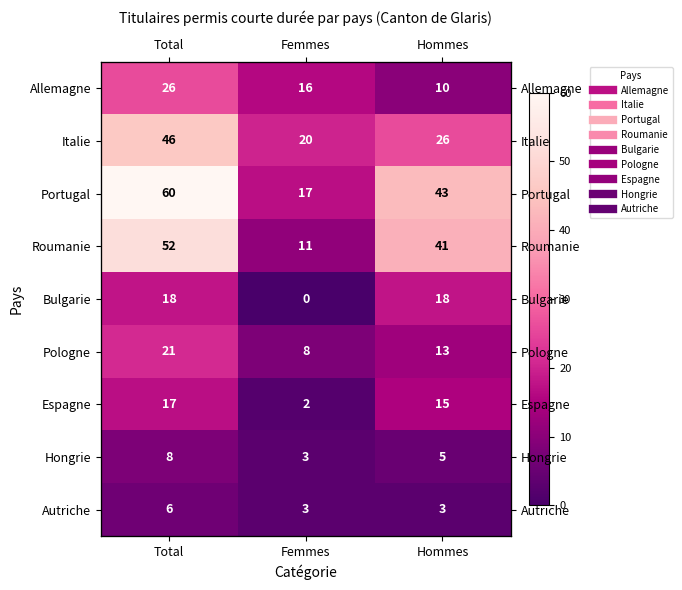

What is the sum of all Portugal values?

120